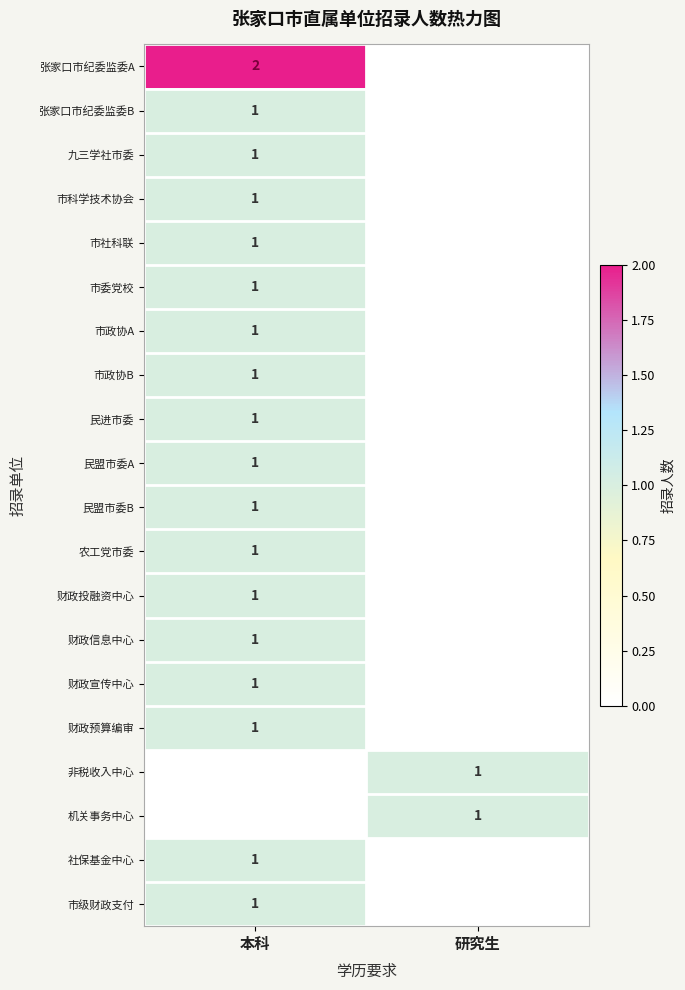

Is it true that 民进市委 equals 2 at 本科?

False